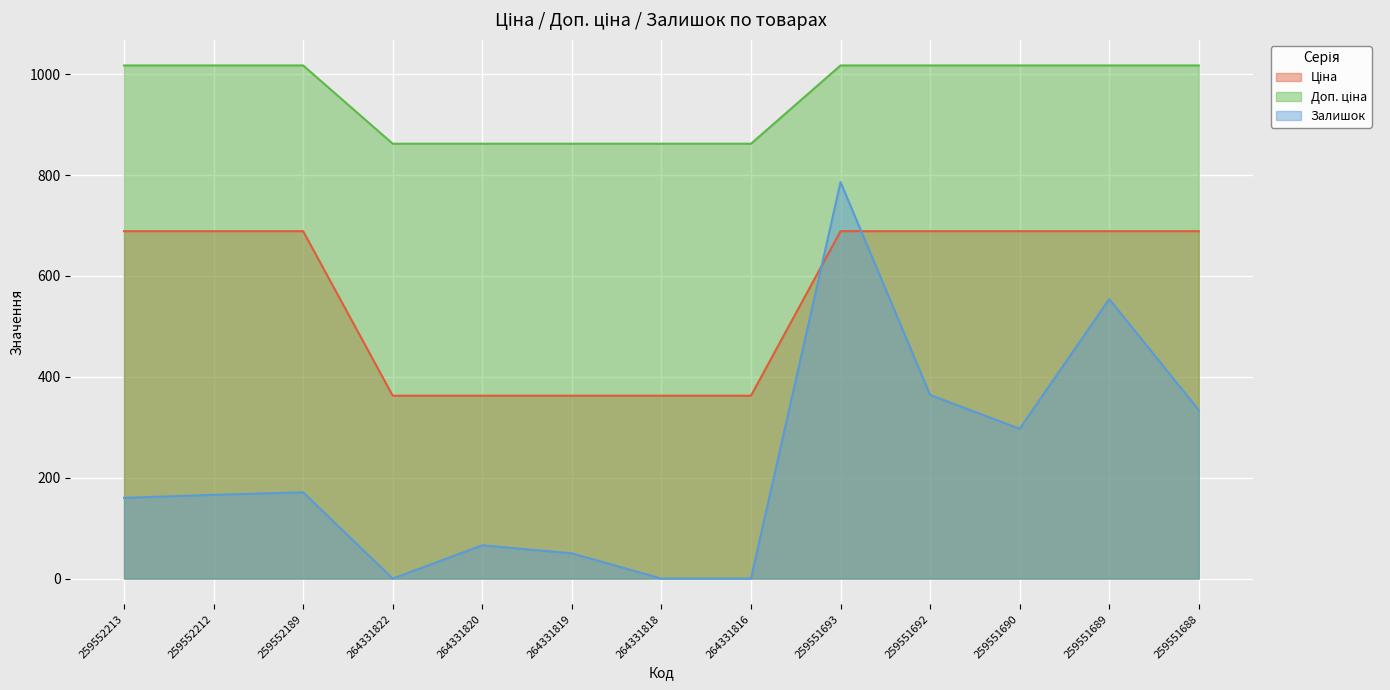

How many data points in Залишок are above 166?

6